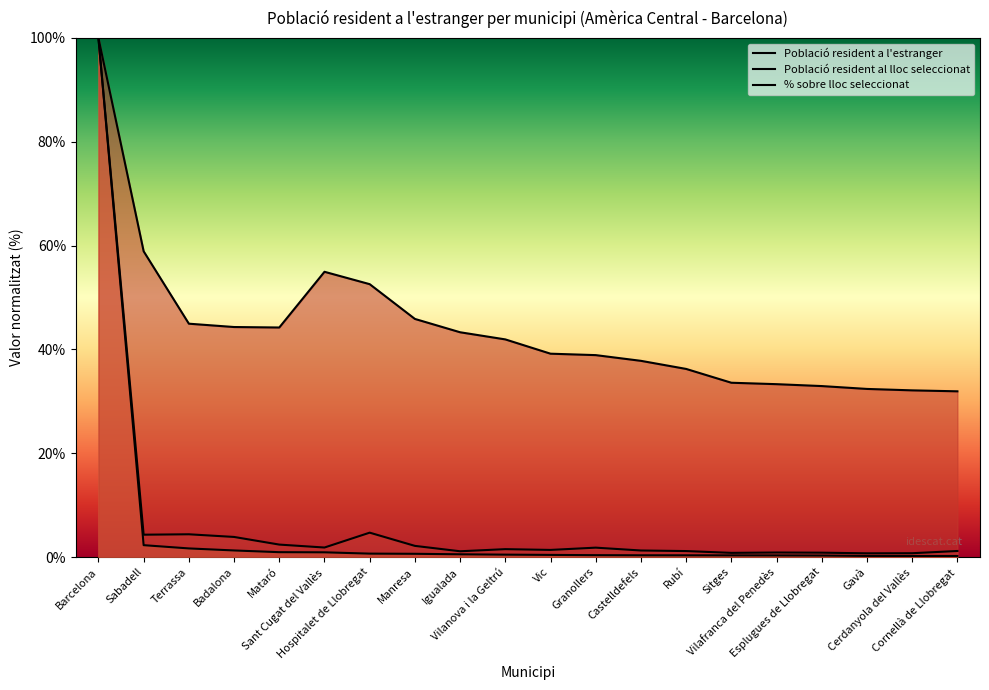

The Població resident al lloc seleccionat series shows 2.1 at Badalona. True or false?

False